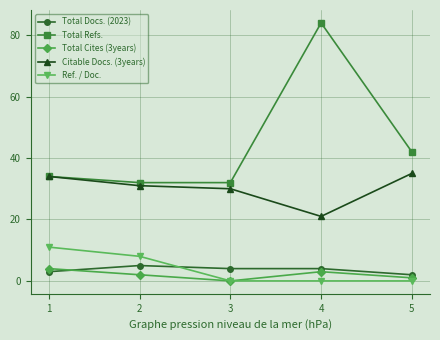

What is the average value of the Total Refs. series?

45